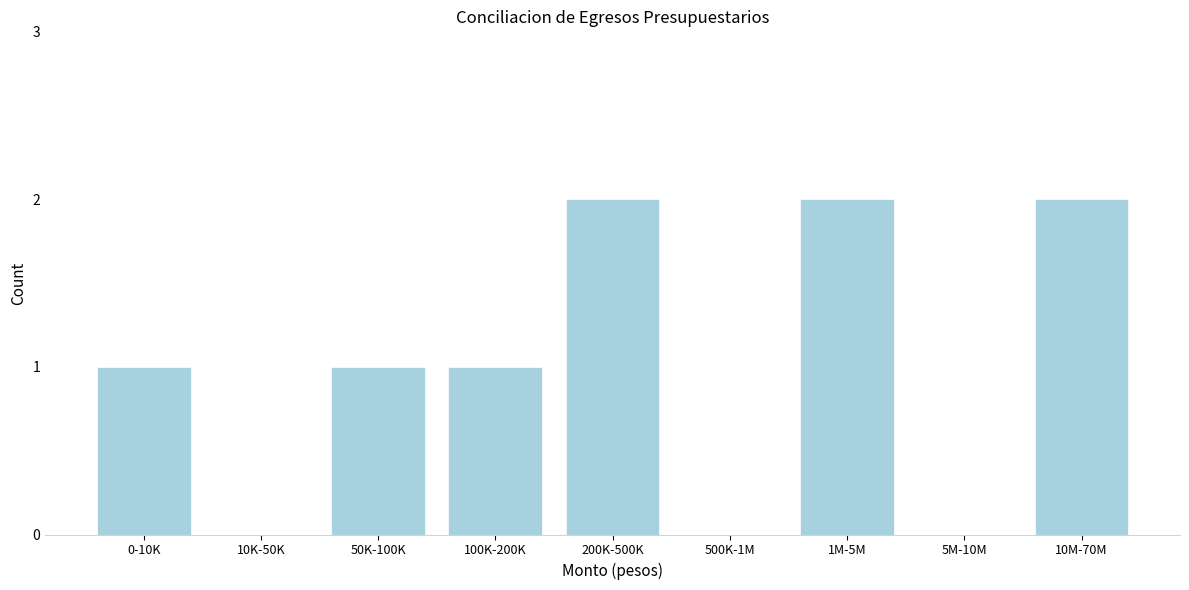

Reading left to right, what are all the values shown in this chart?

0-10K=1	10K-50K=0	50K-100K=1	100K-200K=1	200K-500K=2	500K-1M=0	1M-5M=2	5M-10M=0	10M-70M=2